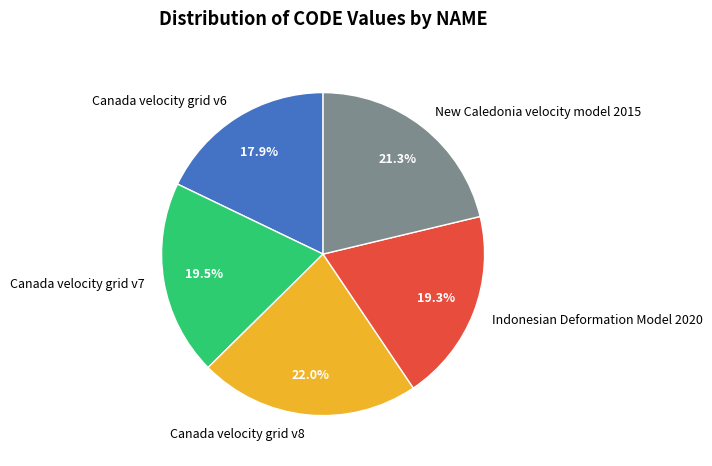

What is the total percentage of Indonesian Deformation Model 2020 and New Caledonia velocity model 2015?

40.6%